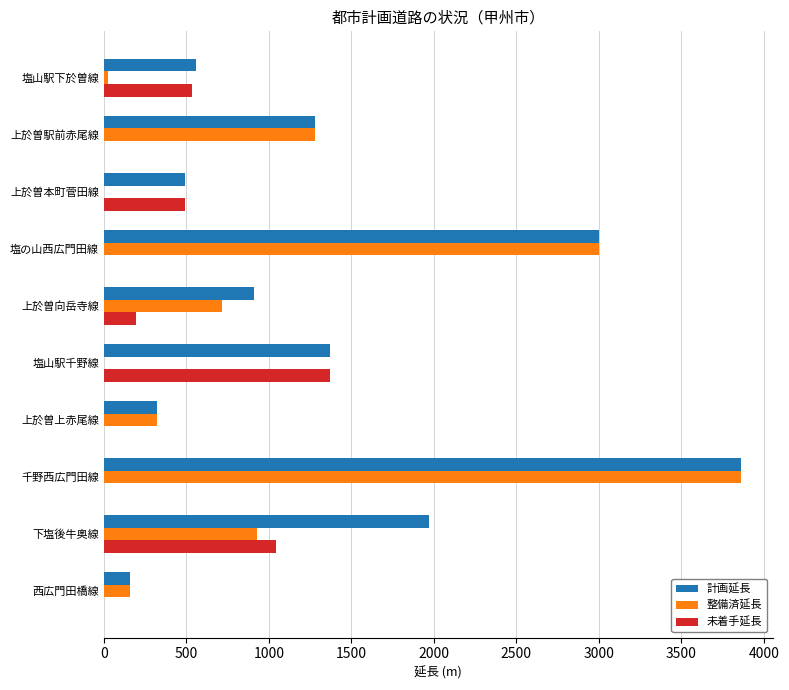

Is it true that 未着手延長 equals 533 at 塩山駅下於曽線?

True